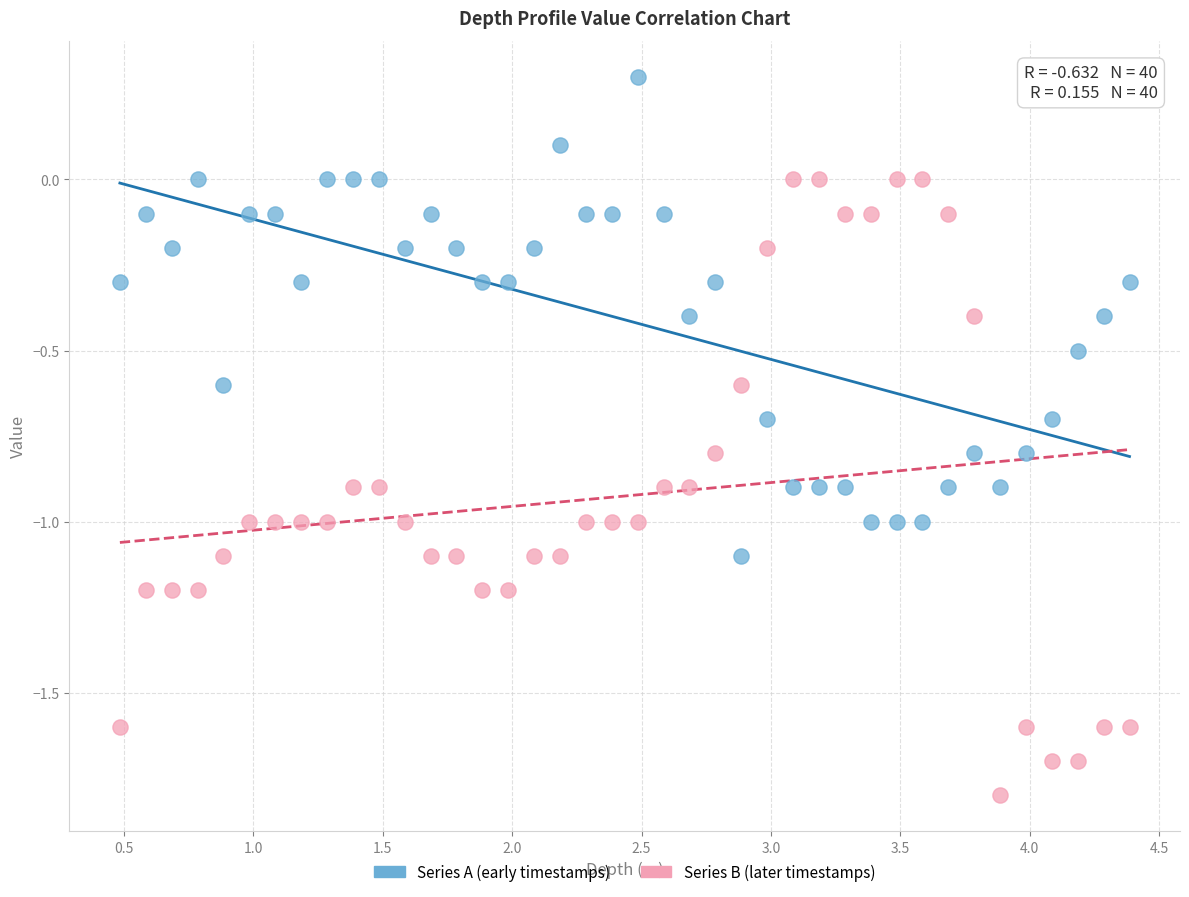

What are all the series names shown in the legend?

Series A (early timestamps), Series B (later timestamps)